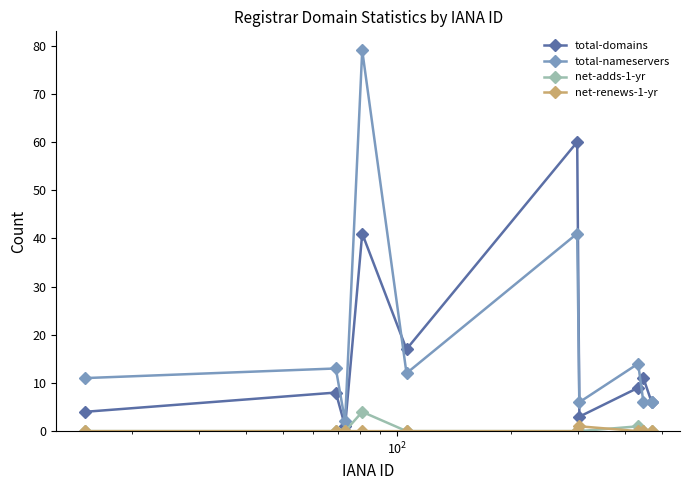

How many interior local peaks does the total-nameservers series have?

4